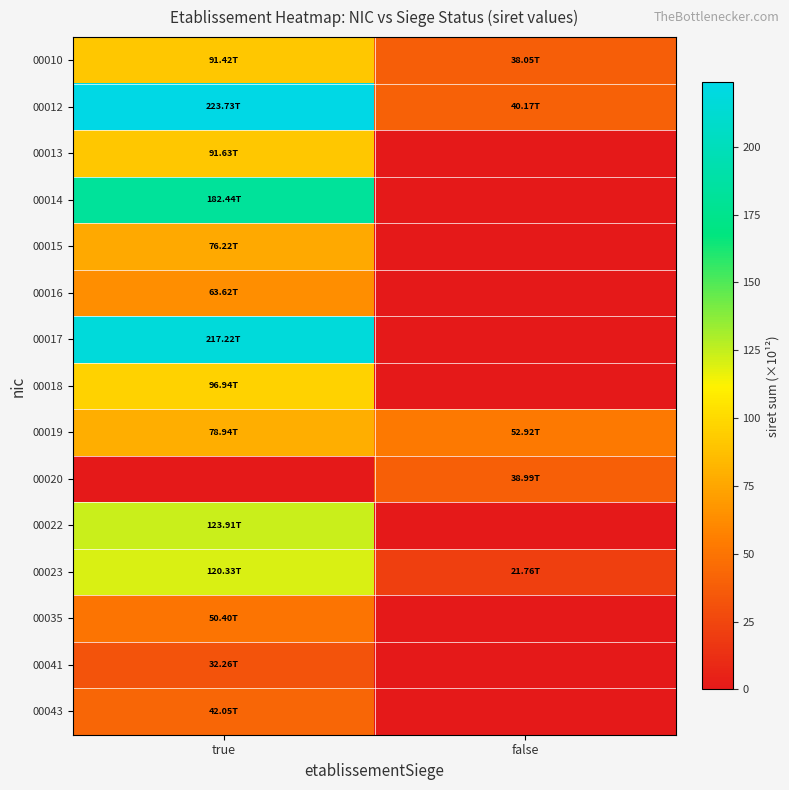

Reading left to right, transcribe all the data shown in this chart.

00010: true=91.4	false=38.1
00012: true=223.7	false=40.2
00013: true=91.6	false=0.0
00014: true=182.4	false=0.0
00015: true=76.2	false=0.0
00016: true=63.6	false=0.0
00017: true=217.2	false=0.0
00018: true=96.9	false=0.0
00019: true=78.9	false=52.9
00020: true=0.0	false=39.0
00022: true=123.9	false=0.0
00023: true=120.3	false=21.8
00035: true=50.4	false=0.0
00041: true=32.3	false=0.0
00043: true=42.1	false=0.0